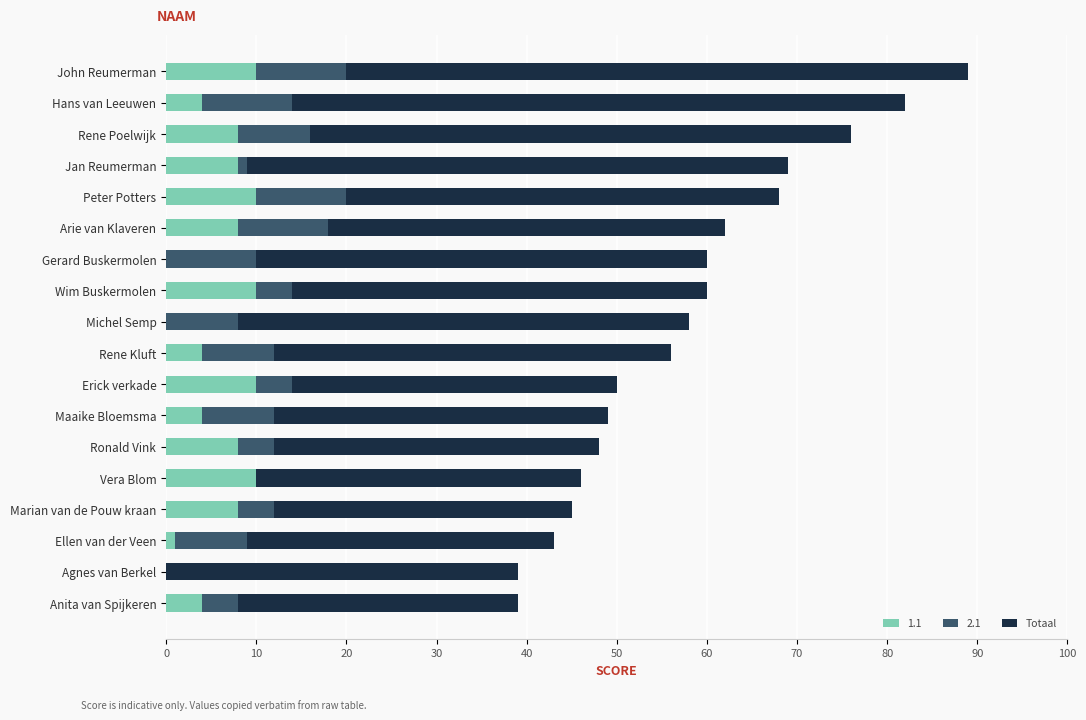

What is the total value across all series at Rene Poelwijk?

76